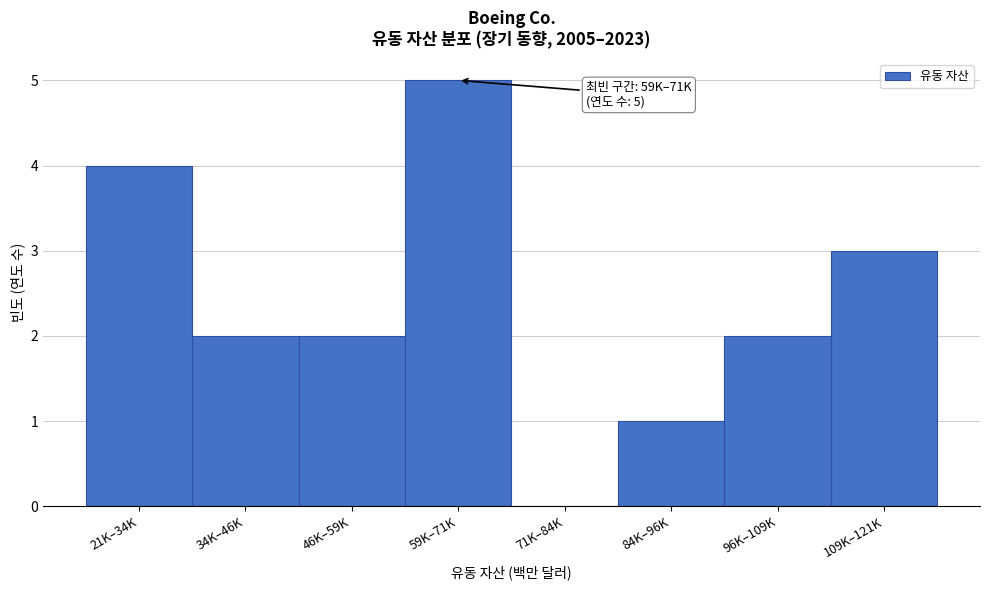

Reading right to left, extract all data points from this chart.

109K–121K=3	96K–109K=2	84K–96K=1	71K–84K=0	59K–71K=5	46K–59K=2	34K–46K=2	21K–34K=4